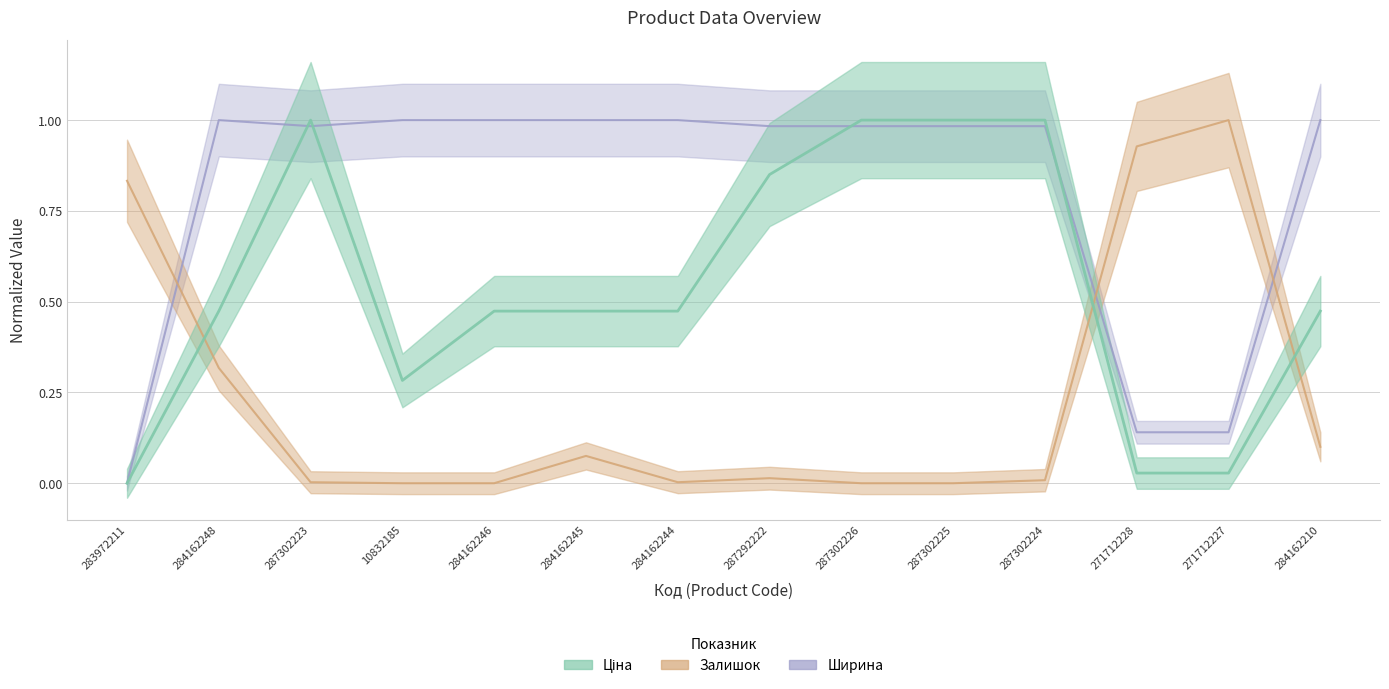

Is it true that Ціна equals 0.3 at 10832185?

True